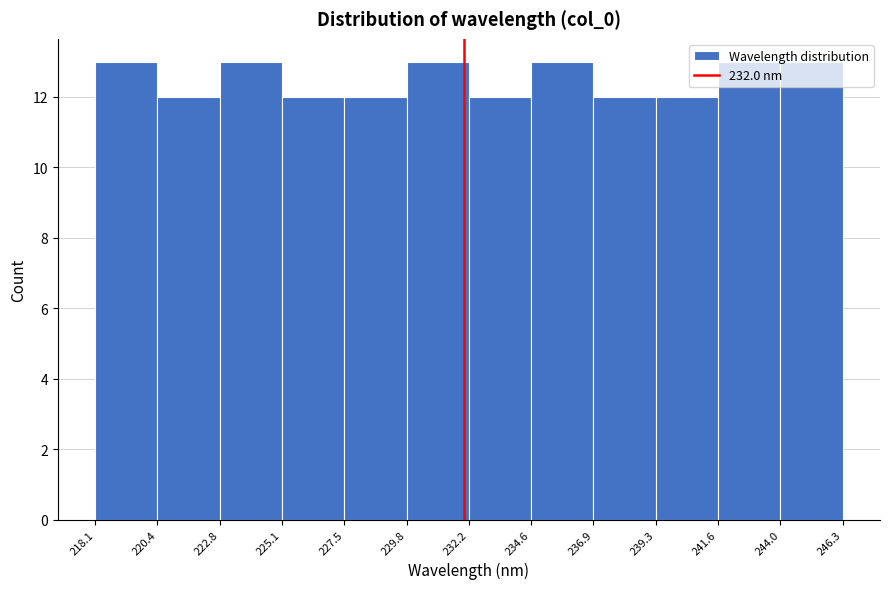

Reading left to right, list every bar in this chart as the range it spans on the x-axis followed by its height. The values are not printed on the chart, so give them approximately, as read against the axis.

218.1 to 220.4: 13
220.4 to 222.8: 12
222.8 to 225.1: 13
225.1 to 227.5: 12
227.5 to 229.8: 12
229.8 to 232.2: 13
232.2 to 234.6: 12
234.6 to 236.9: 13
236.9 to 239.3: 12
239.3 to 241.6: 12
241.6 to 244.0: 13
244.0 to 246.3: 13